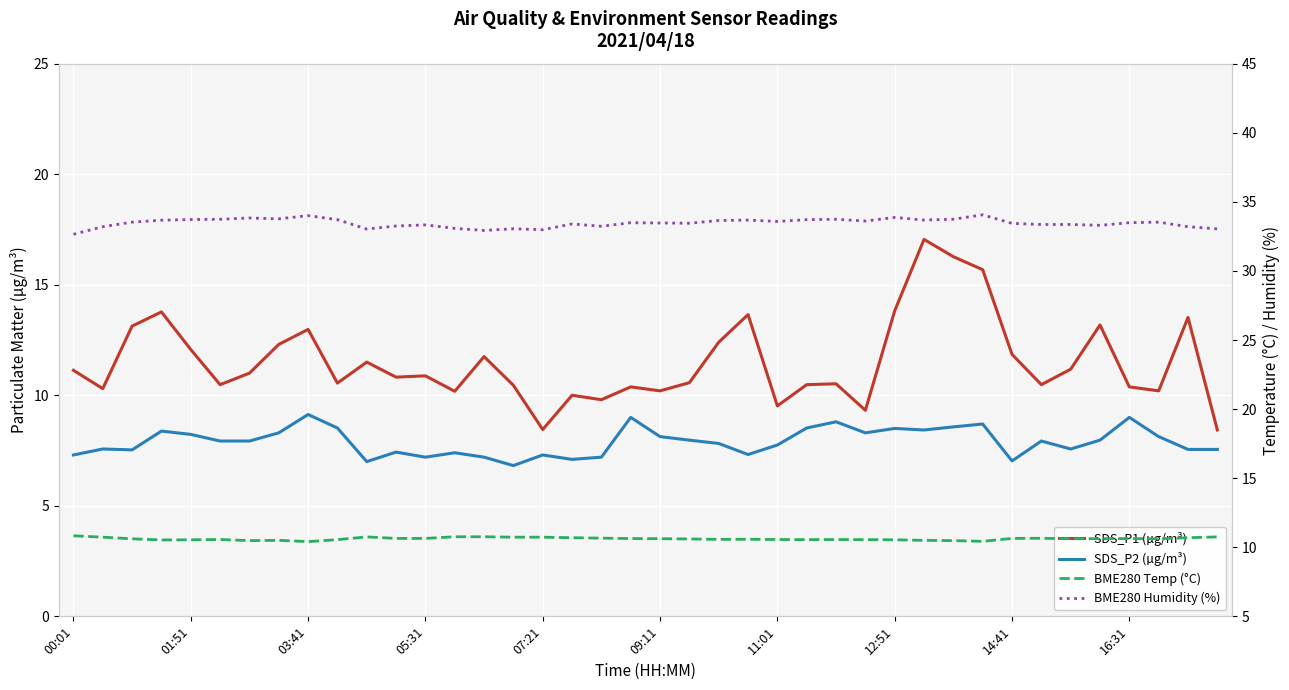

What is the value of the BME280 Humidity (%) point at the 20th from the left?

33.5